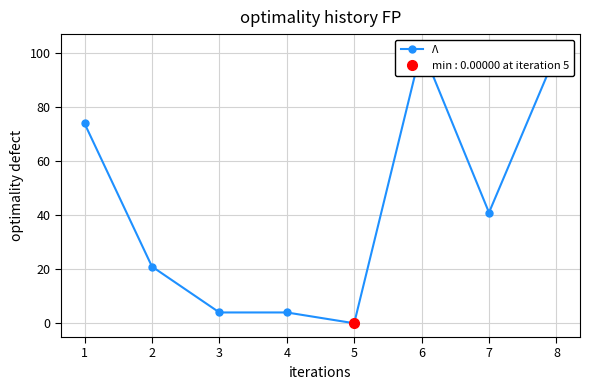

Reading left to right, transcribe all the data shown in this chart.

1=74	2=21	3=4	4=4	5=0	6=102	7=41	8=100